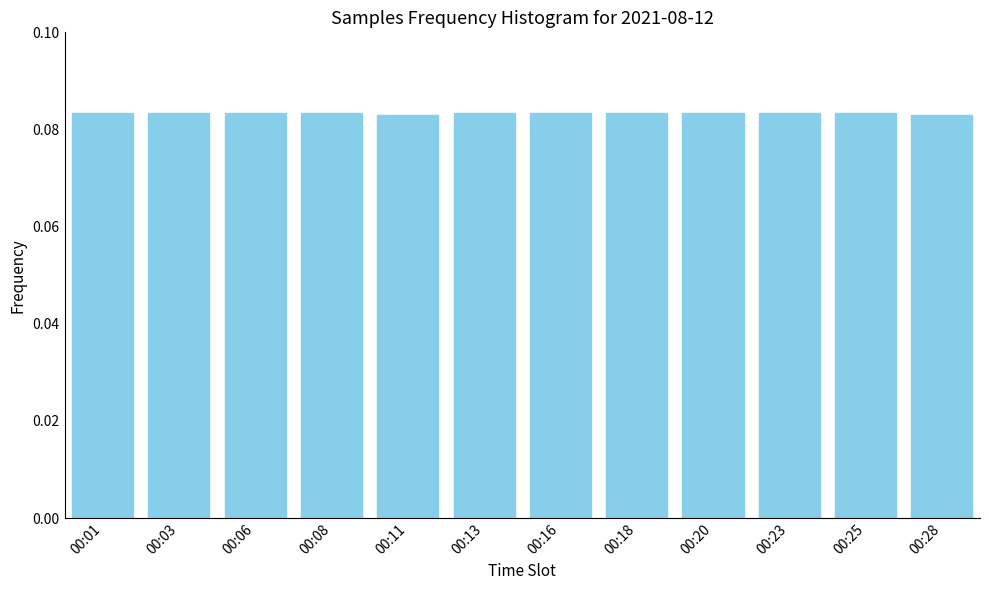

How many values are between 0 and 1?

12